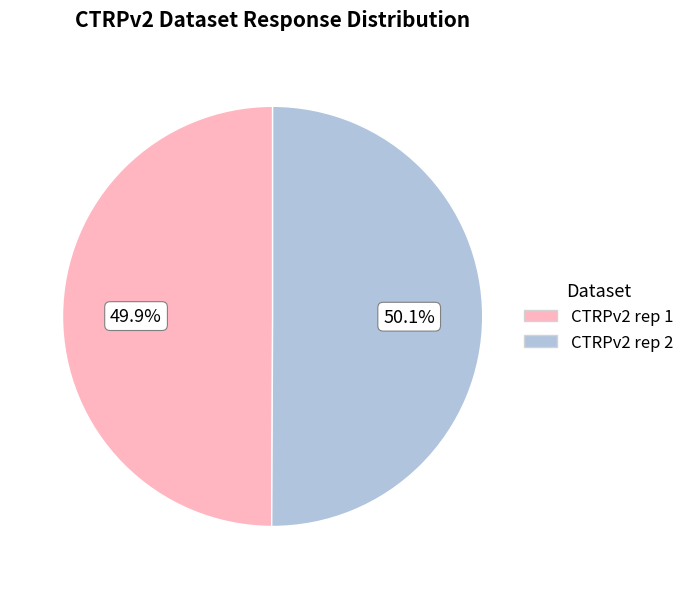

Approximately how many times larger is the value at CTRPv2 rep 2 compared to CTRPv2 rep 1?

1.0